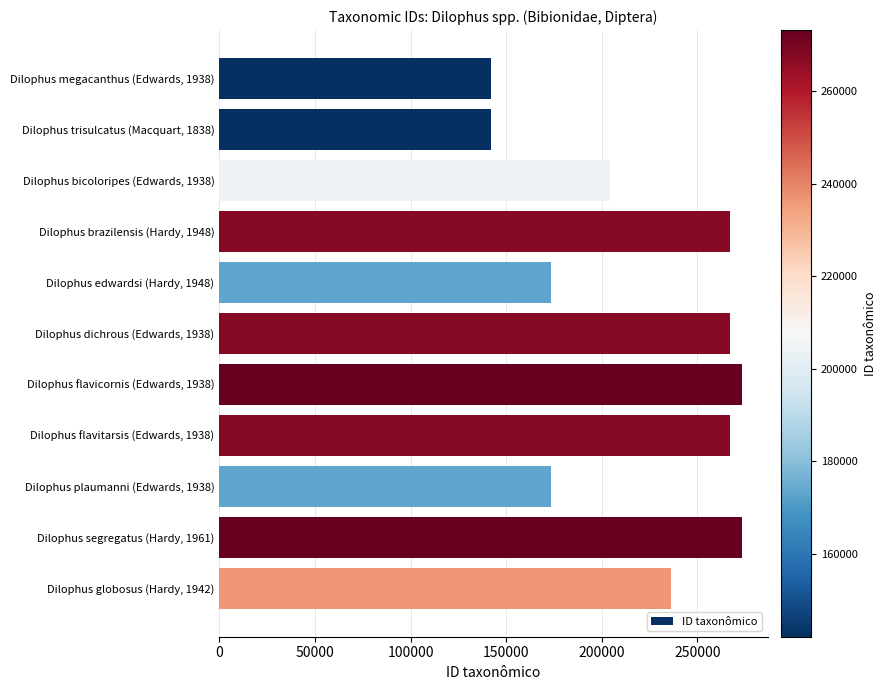

Where is the data nearest to the value 207658?

Dilophus bicoloripes (Edwards, 1938)